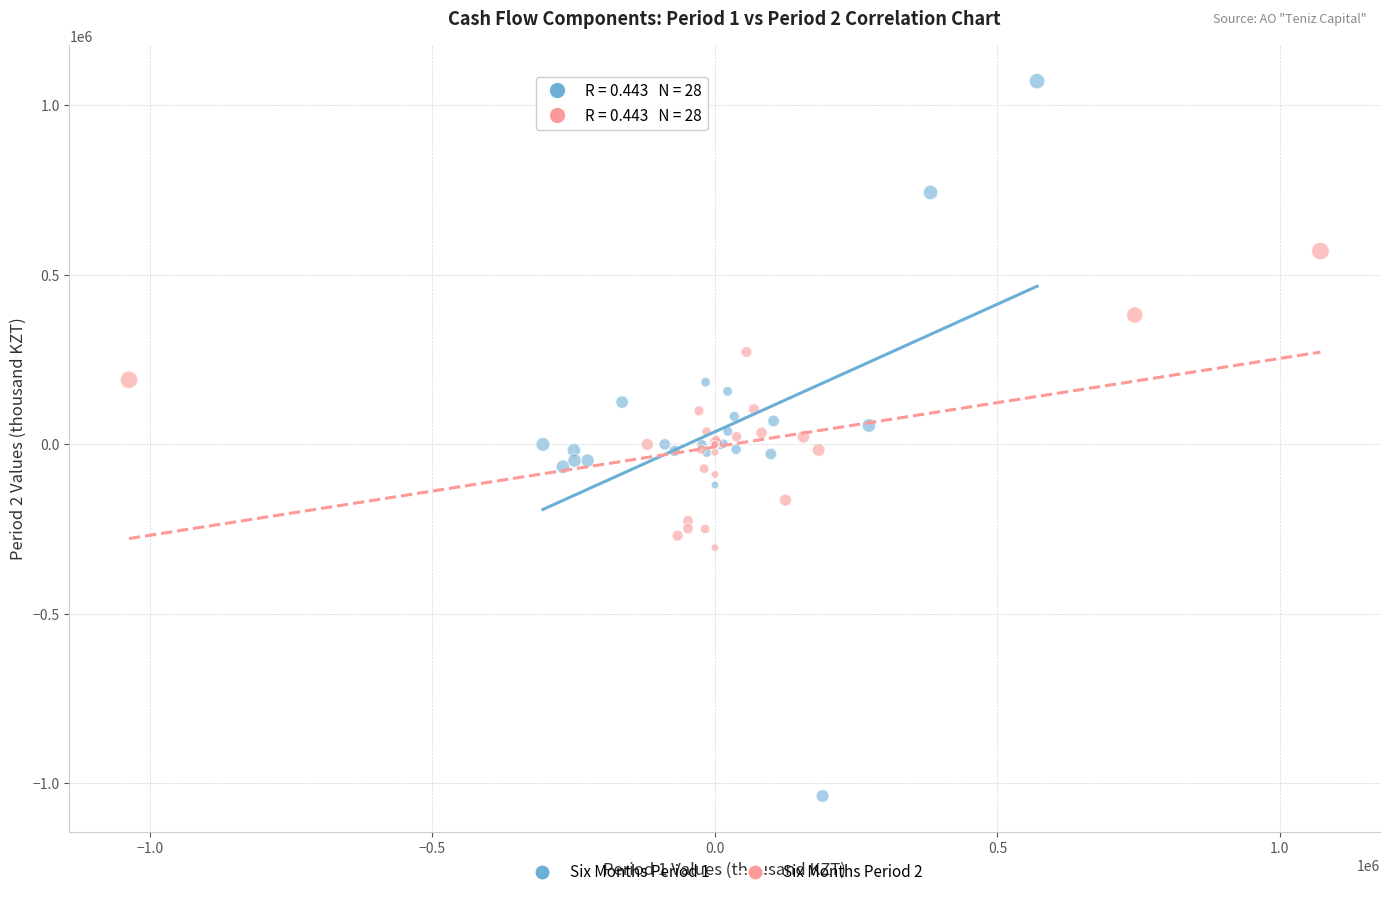

Which series reaches the minimum Y coordinate?

Six Months Period 1